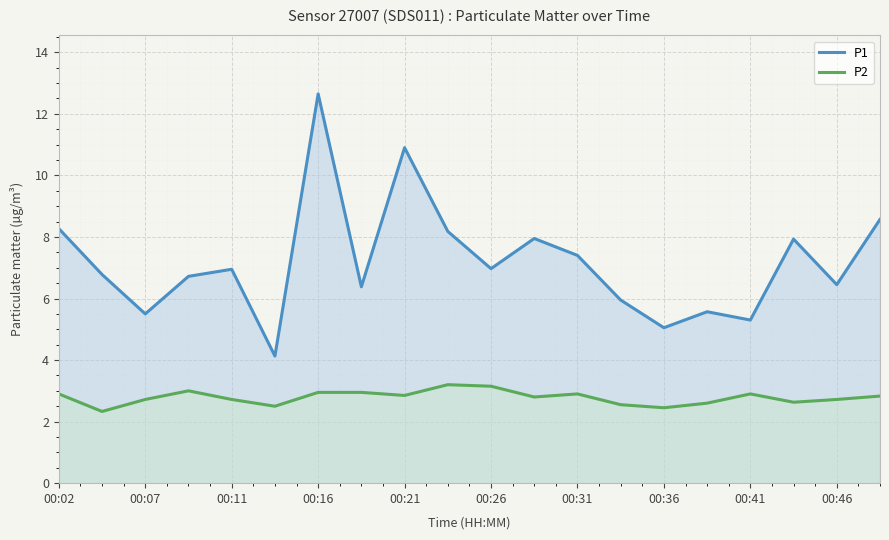

True or false: P2 and P1 intersect in this chart.

False